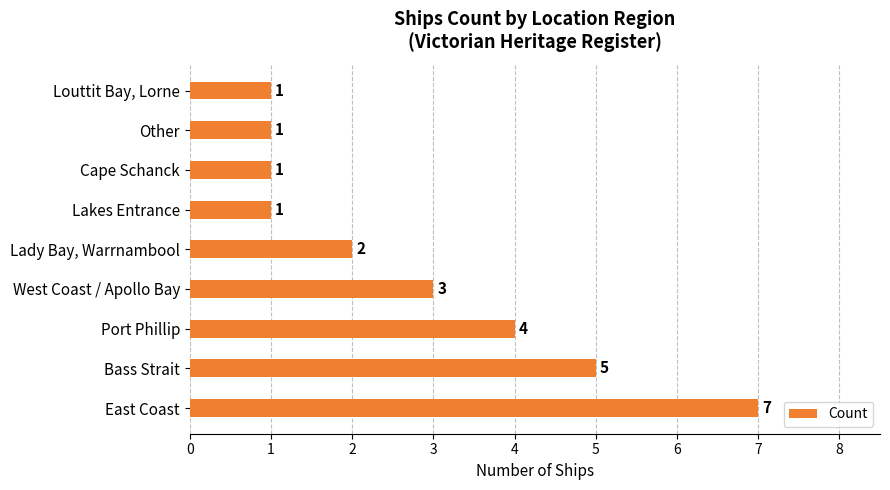

Between East Coast and Bass Strait, which is larger?

East Coast